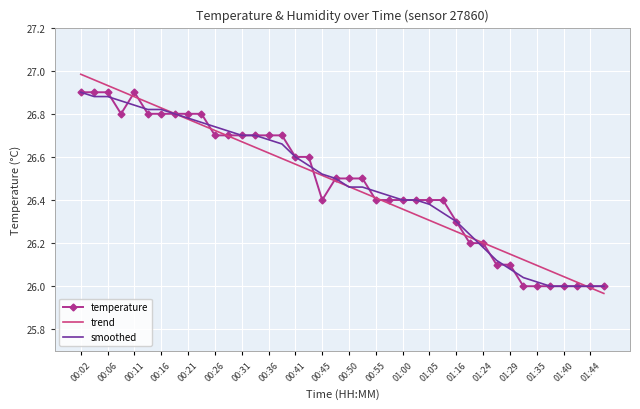

What is the minimum value for smoothed?

26.0